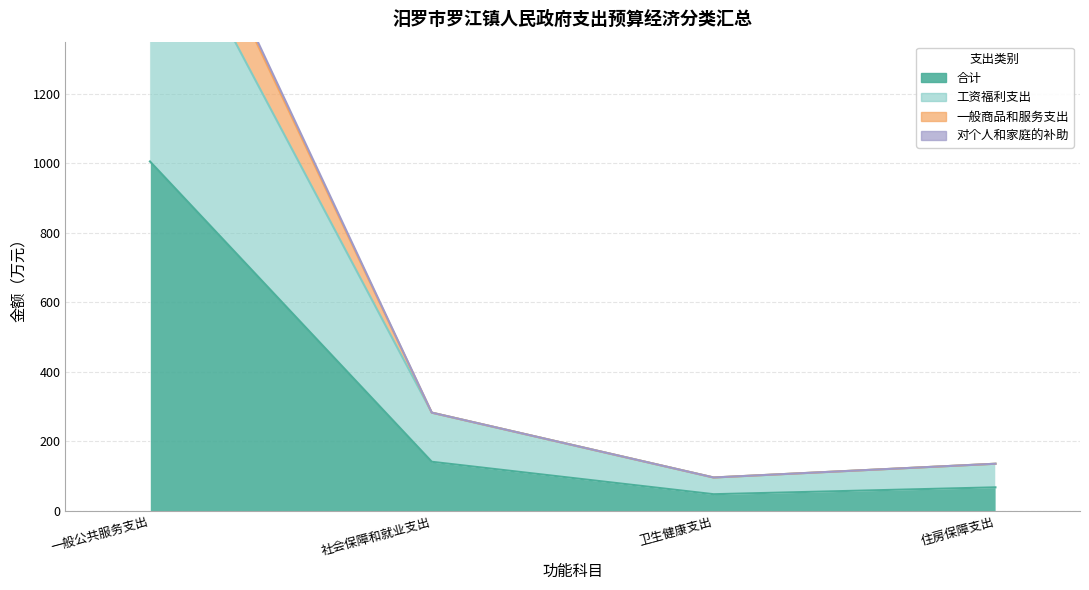

True or false: 合计 and 一般商品和服务支出 cross at least once.

False